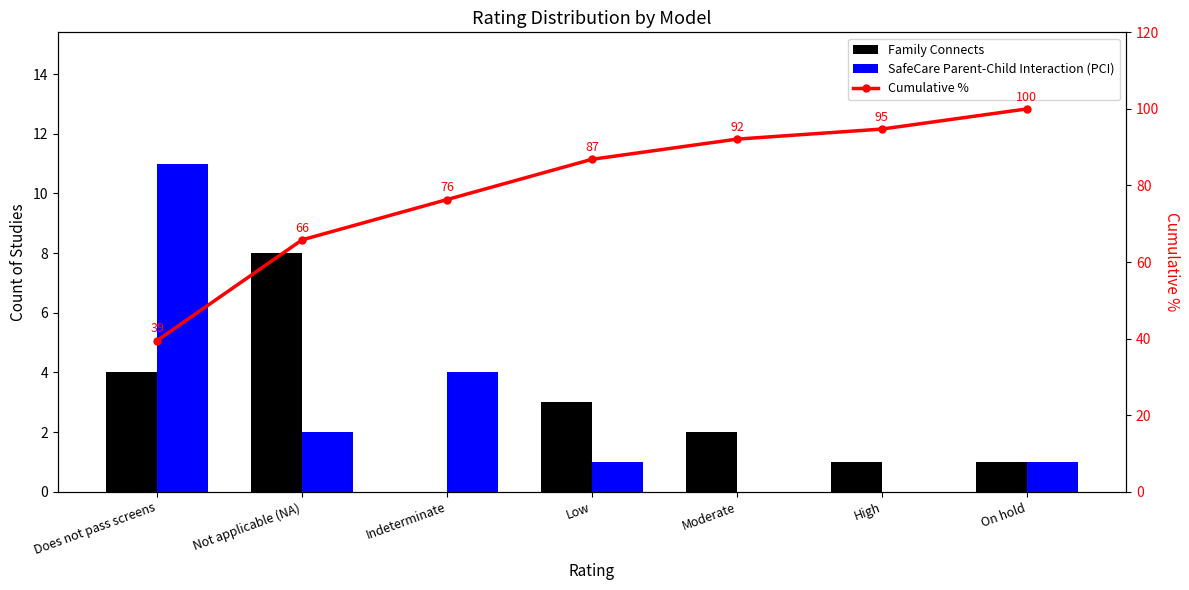

The SafeCare Parent-Child Interaction (PCI) series shows 5.3 at Indeterminate. True or false?

False